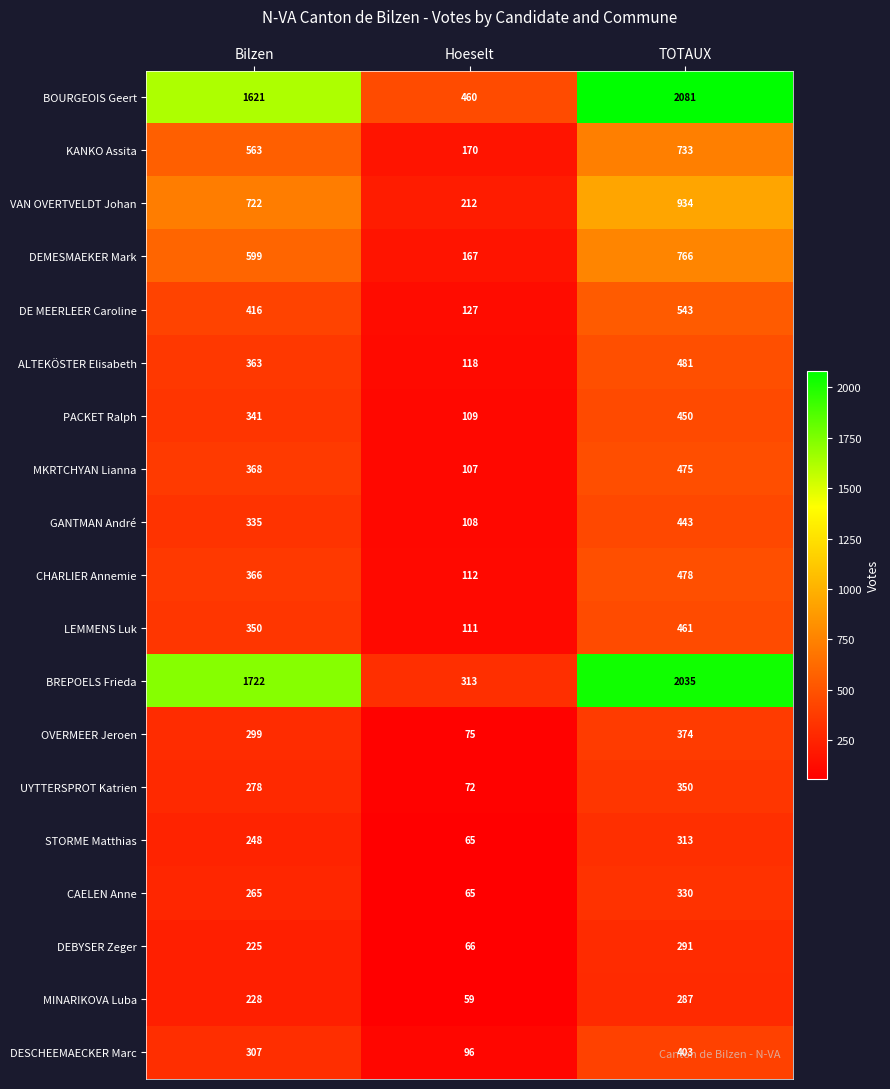

Which category has the highest value across all series?

TOTAUX